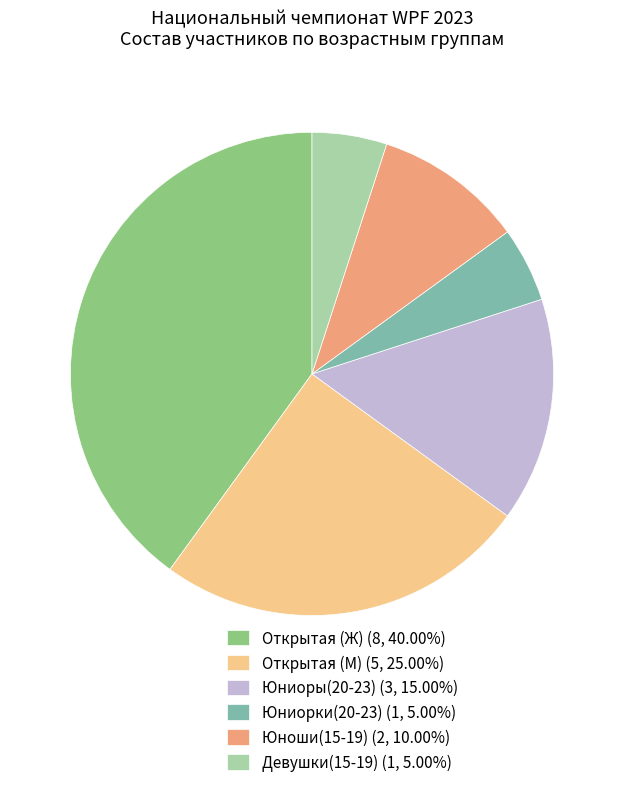

Is it true that Открытая (М) is 32% of the pie?

False